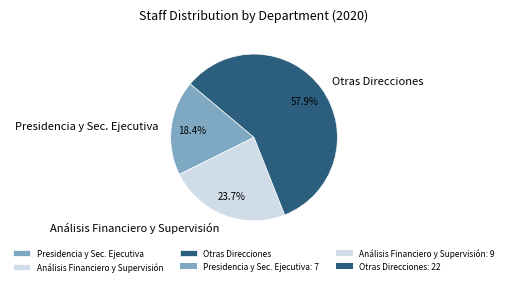

Count the number of slices in the pie.

3